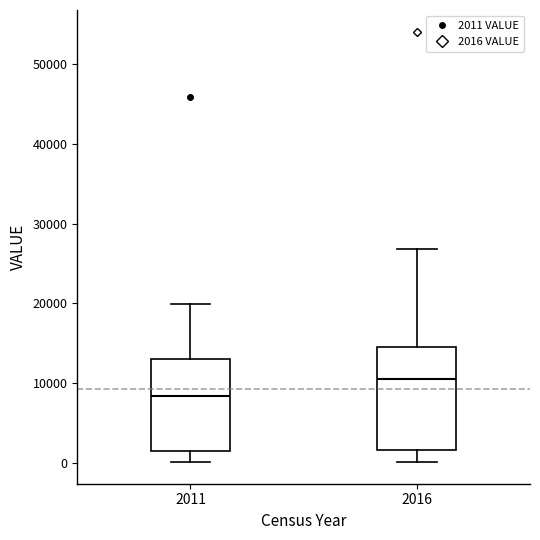

Which box's median line is the lowest?

2011